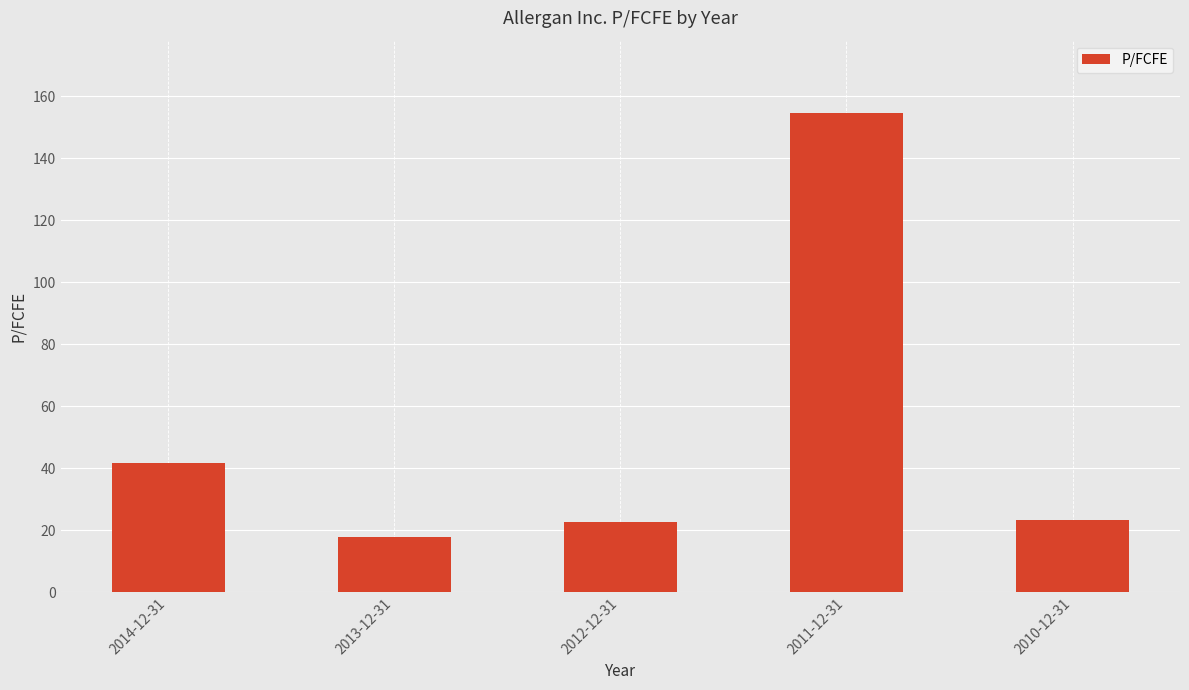

What is the label of the 2nd bar from the left?

2013-12-31